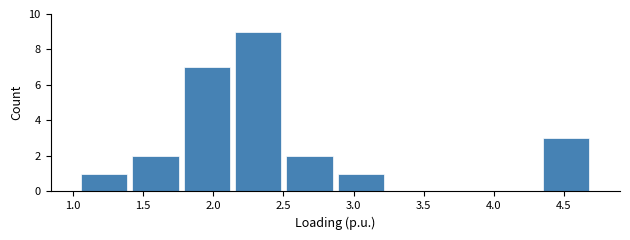

Over which range of the x-axis is the bar tallest?

2.15 to 2.50